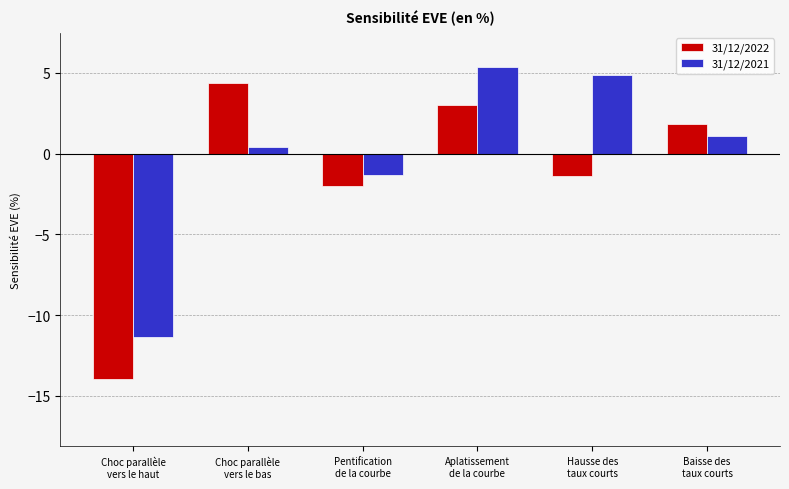

What is the sum of all 31/12/2021 values?

-1.0